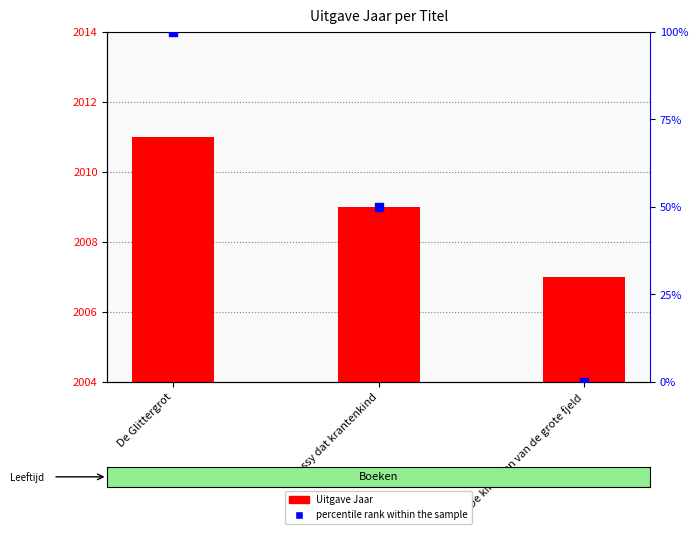

What are all the series names shown in the legend?

Uitgave Jaar, percentile rank within the sample